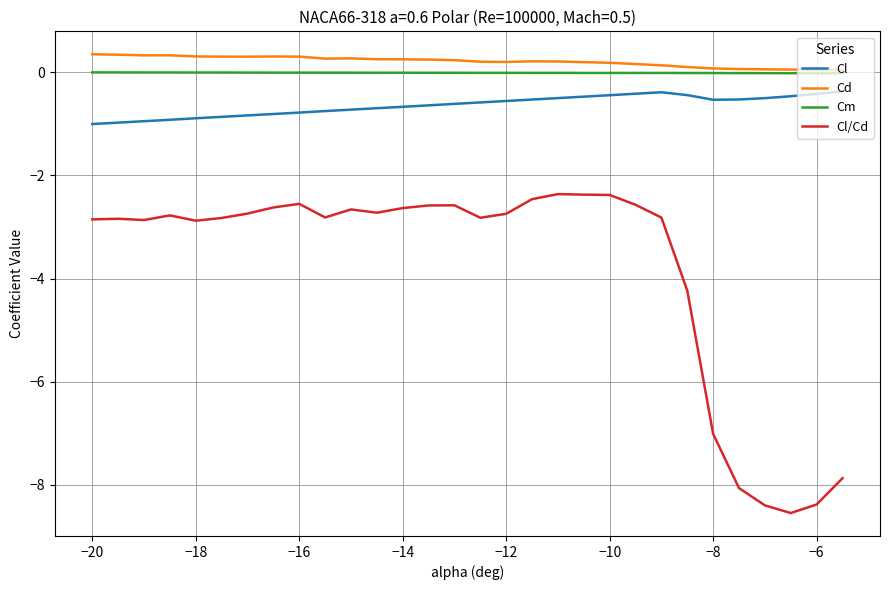

What is the sum of all Cl/Cd values?

-114.0